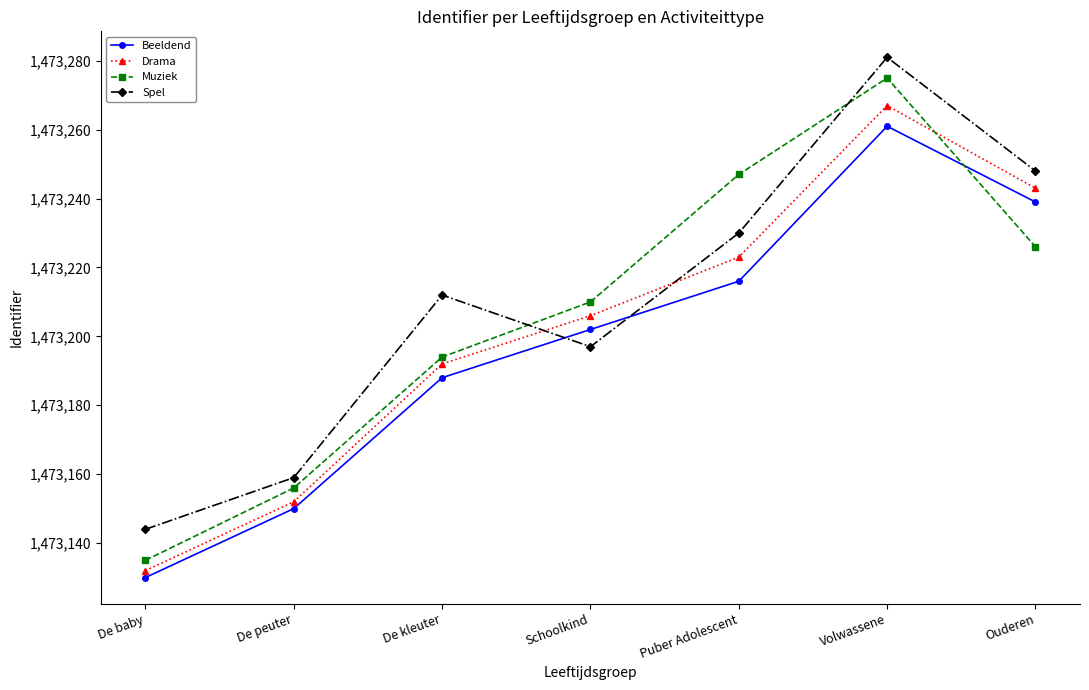

What is the difference between the Beeldend values at Volwassene and De peuter?

111